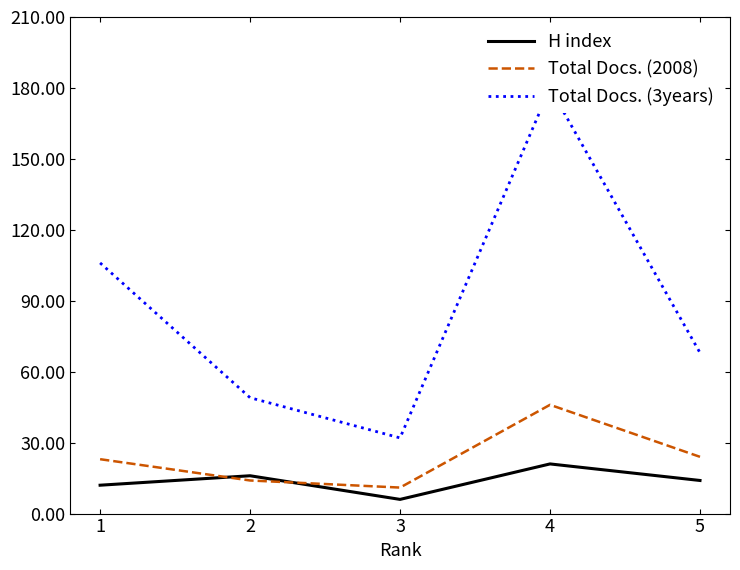

What is the sum of all Total Docs. (2008) values?

118